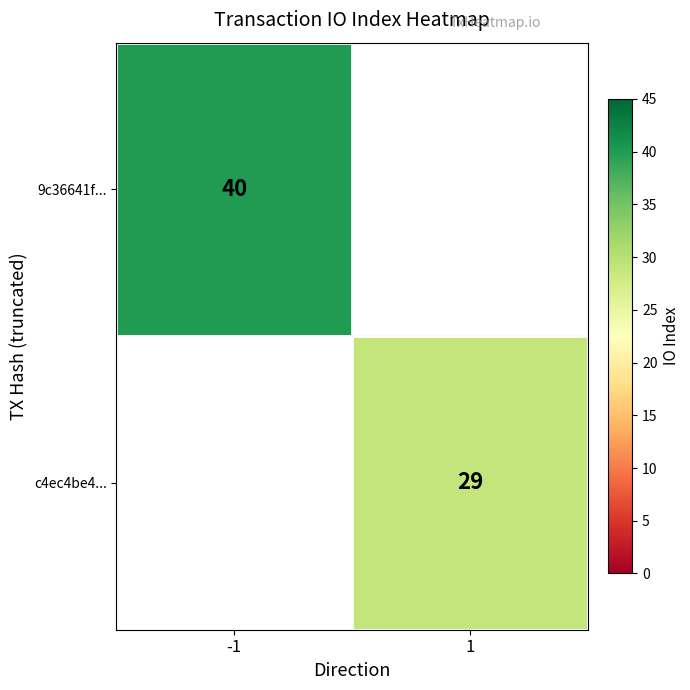

The value of c4ec4be4... at 1 is 29. True or false?

True